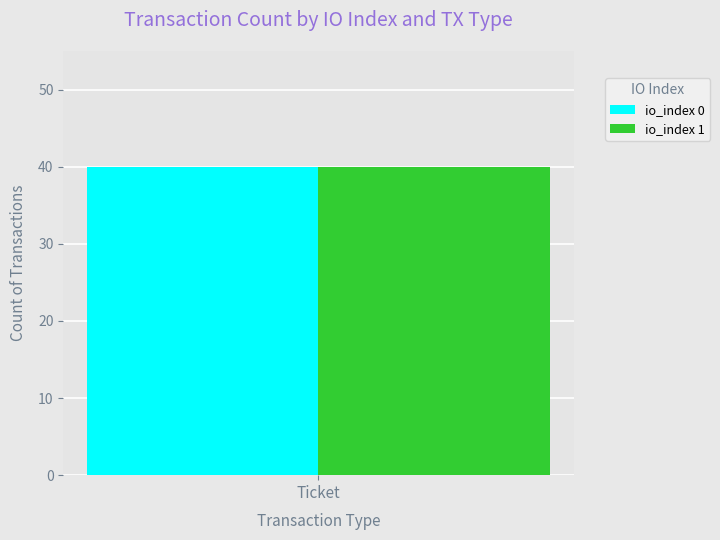

List the series in order of their peak value, highest first.

io_index 0 count, io_index 1 count